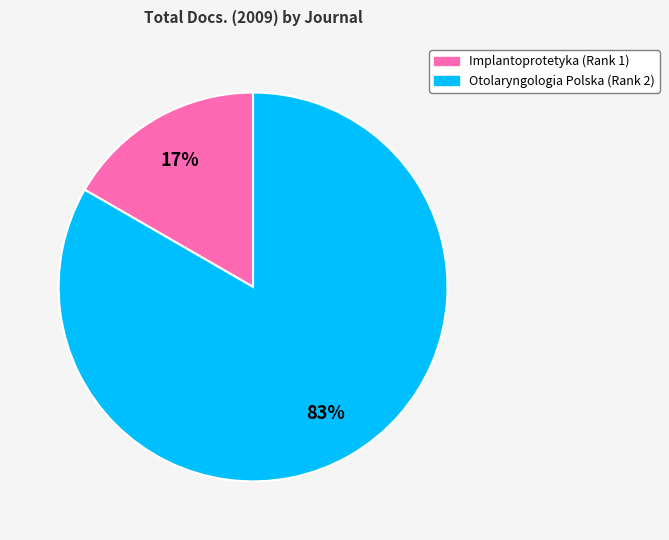

Is the sum of Implantoprotetyka (Rank 1) and Otolaryngologia Polska (Rank 2) greater than half?

Yes